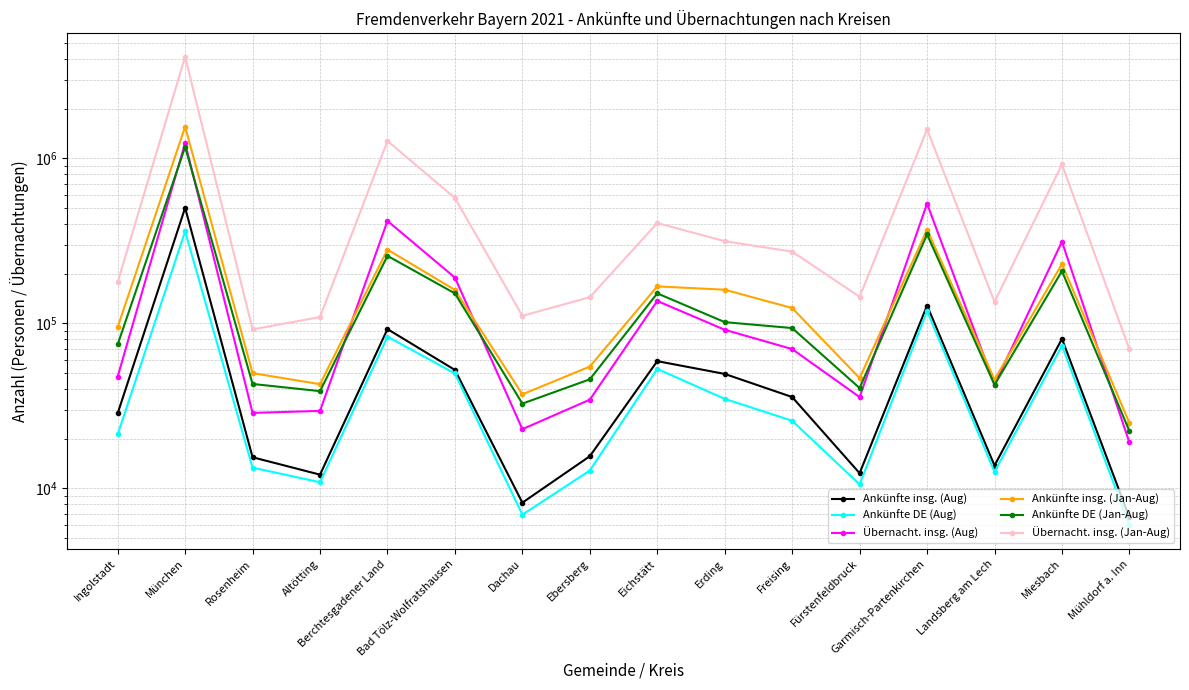

What position from the left is Ingolstadt?

1